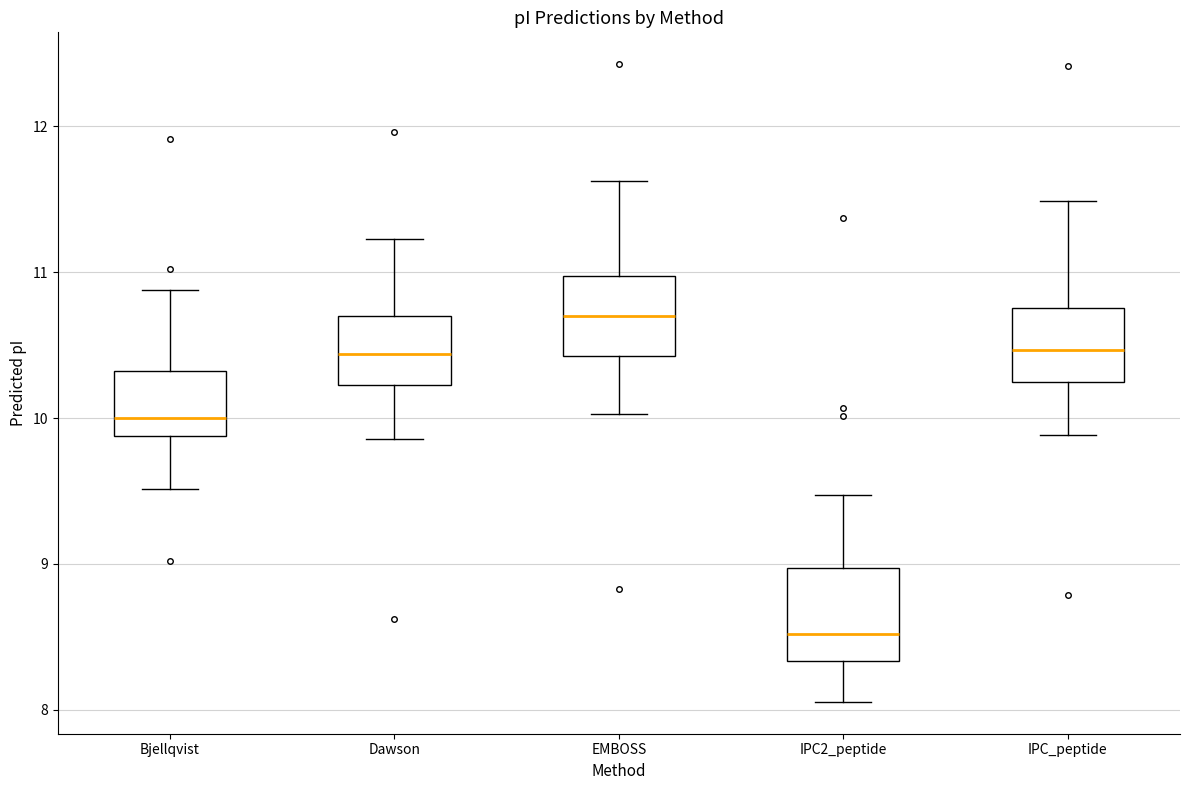

Where does the median line of the box for Bjellqvist sit on the y-axis? The values are not printed on the chart, so give them approximately, as read against the axis.

10.0